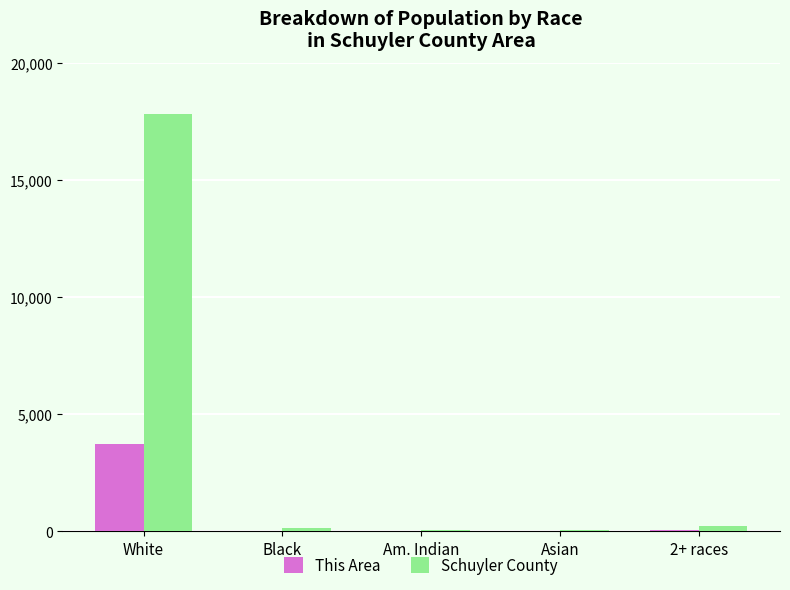

Does the chart contain stacked bars?

No